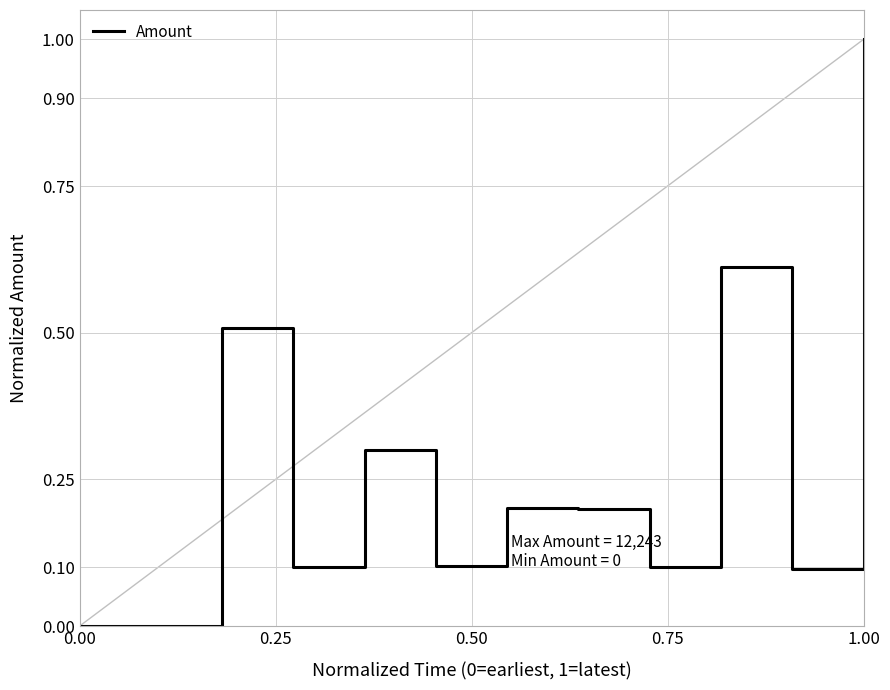

What is the maximum value shown in the chart?

1.0